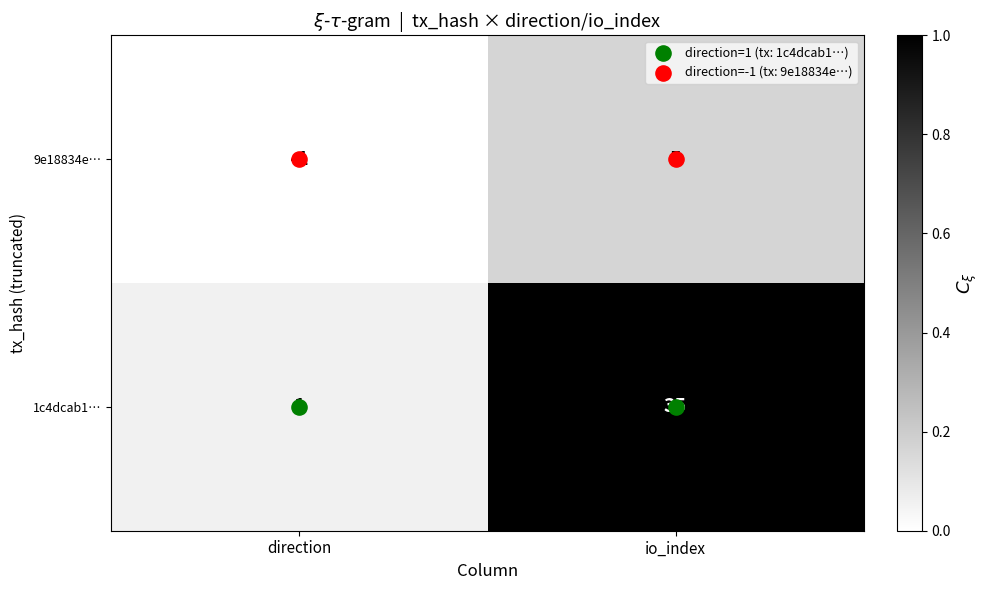

What value does the 1c4dcab1… series have at io_index, to the nearest 5?

35